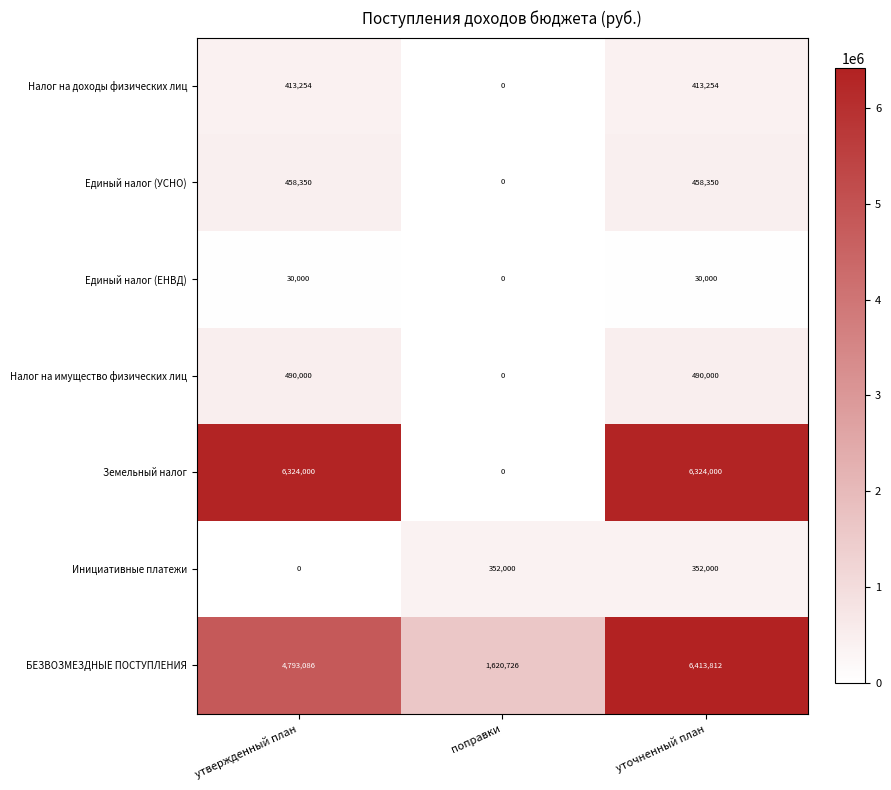

Reading left to right, list all the values displayed in this chart.

Налог на доходы физических лиц: 413254	0	413254
Единый налог (УСНО): 458350	0	458350
Единый налог (ЕНВД): 30000	0	30000
Налог на имущество физических лиц: 490000	0	490000
Земельный налог: 6324000	0	6324000
Инициативные платежи: 0	352000	352000
БЕЗВОЗМЕЗДНЫЕ ПОСТУПЛЕНИЯ: 4793086	1620726	6413812